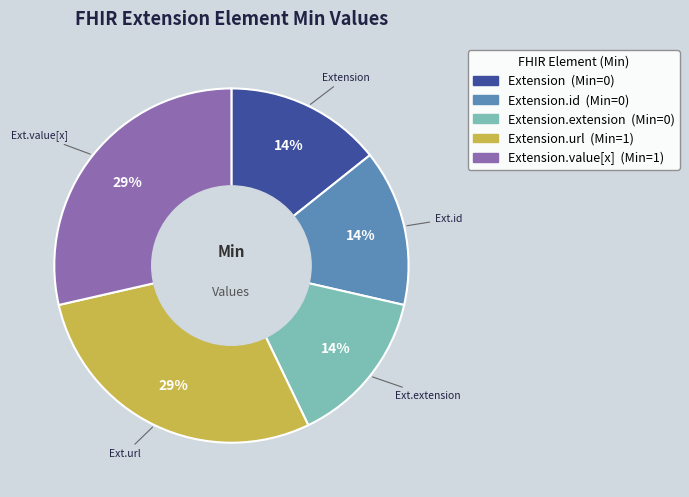

Is there any slice that represents more than half of the pie?

No